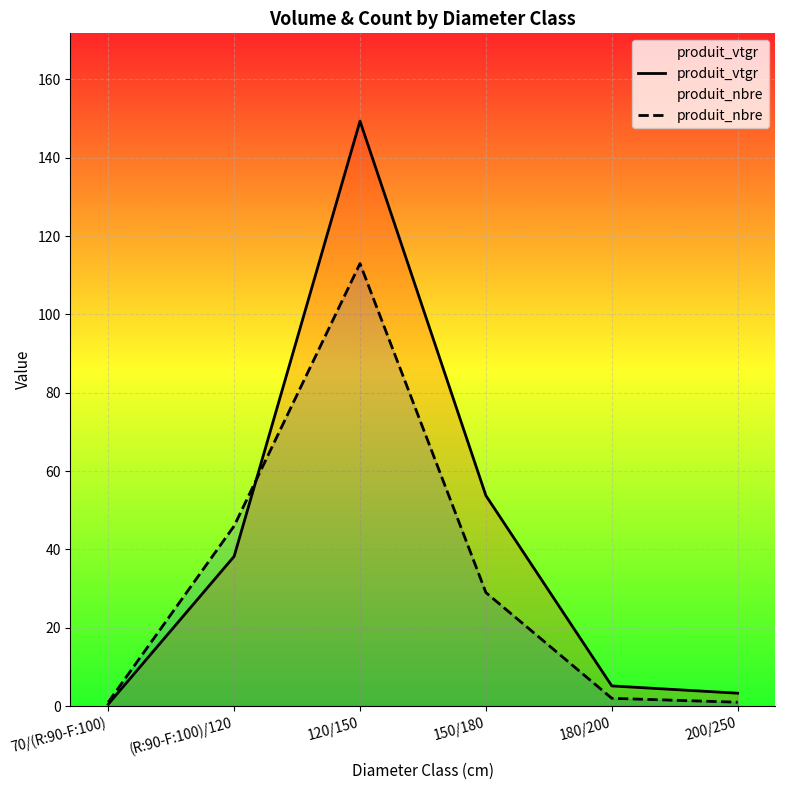

Where is produit_vtgr nearest to the value 74?

150/180